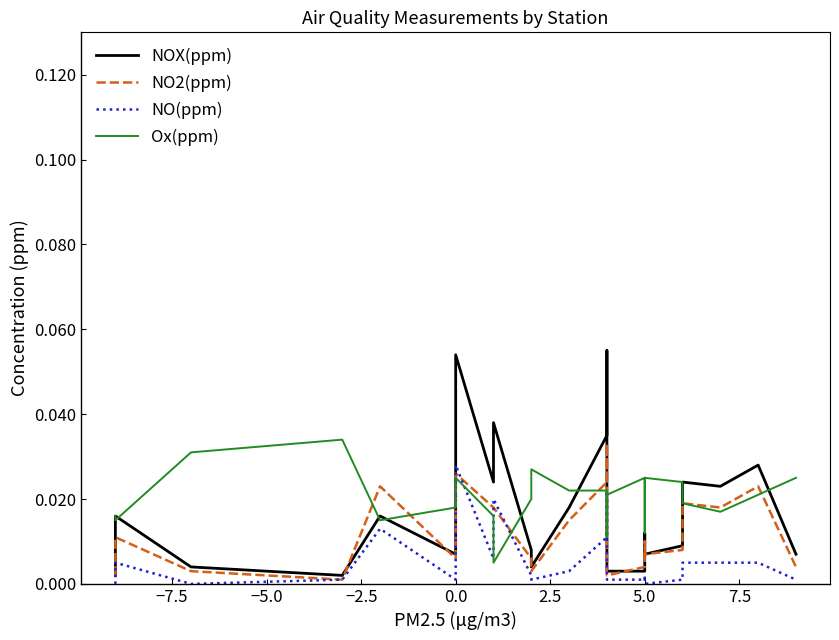

How many times do NO(ppm) and NO2(ppm) cross each other?

4